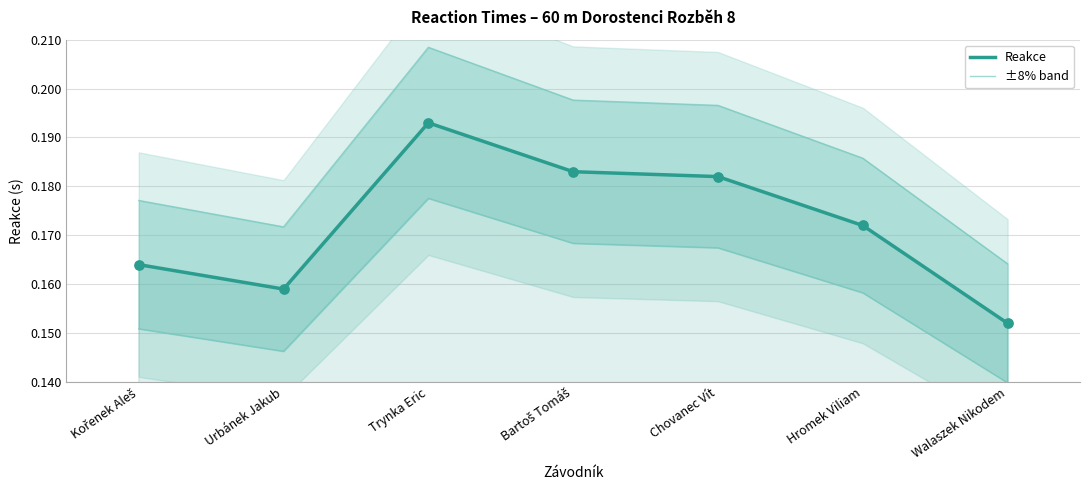

Which series contains the lowest Y value?

Reakce